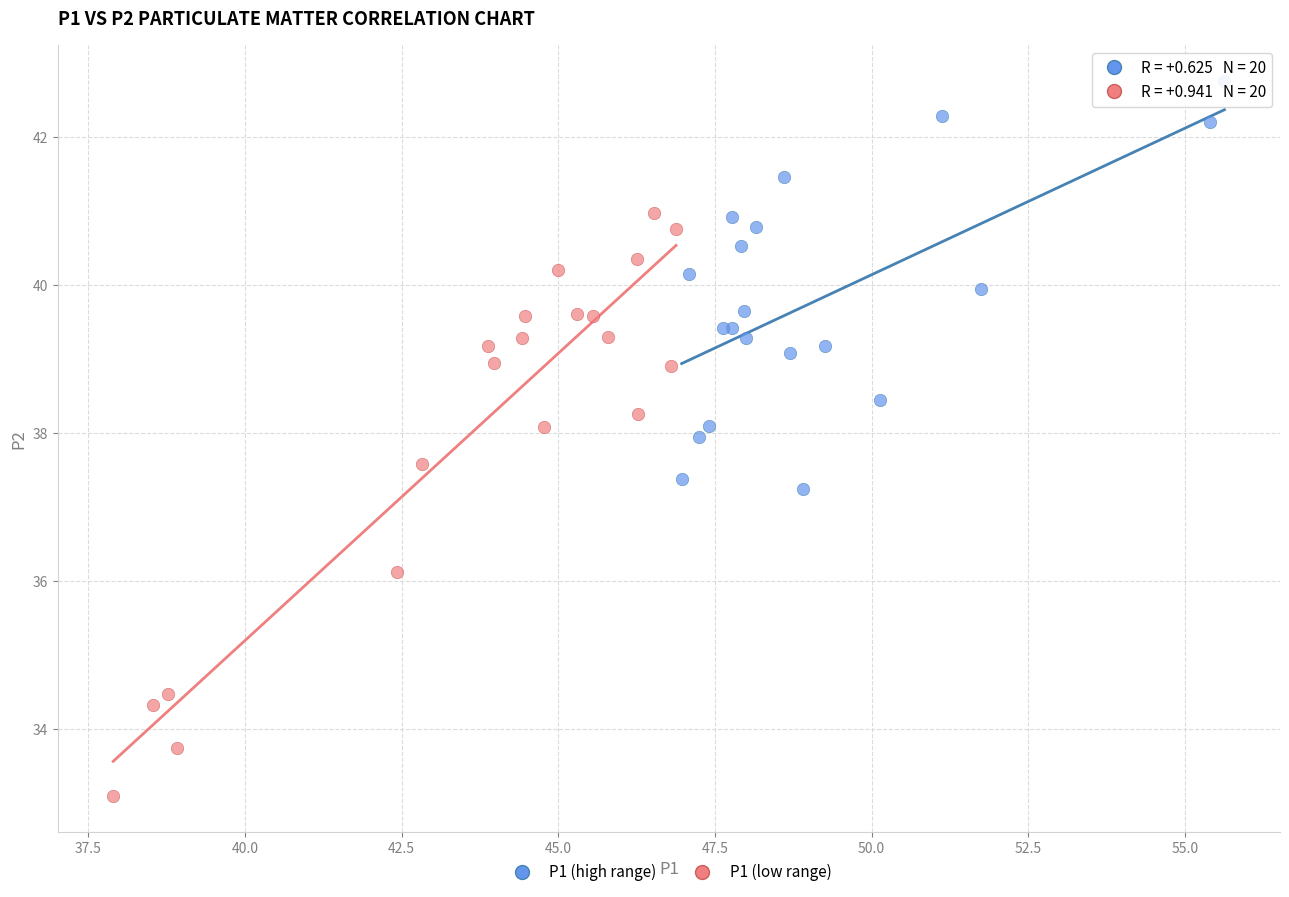

Which series contains the highest Y value?

P1 (high range)